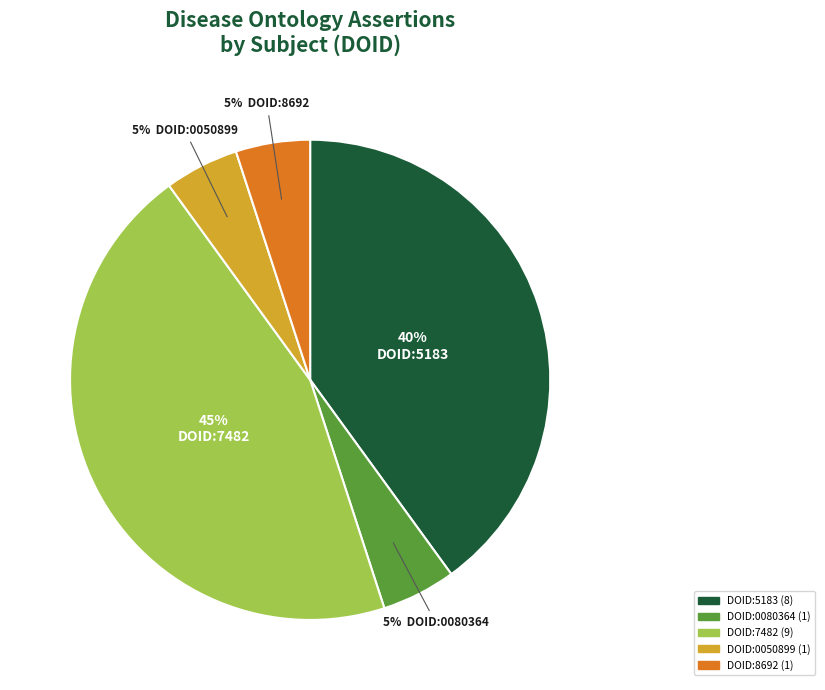

Does any single category account for the majority?

No